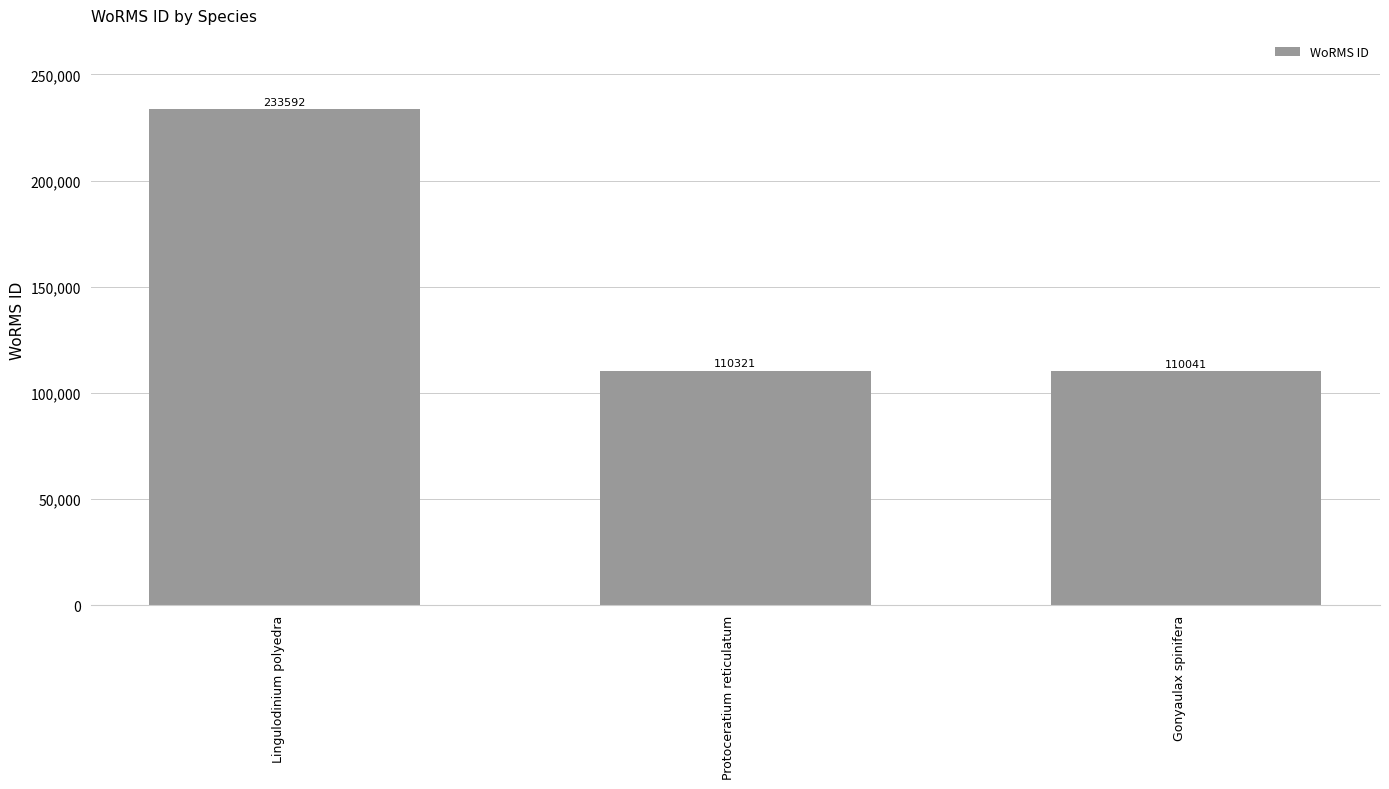

What is the change in value from Lingulodinium polyedra to Protoceratium reticulatum?

-123271